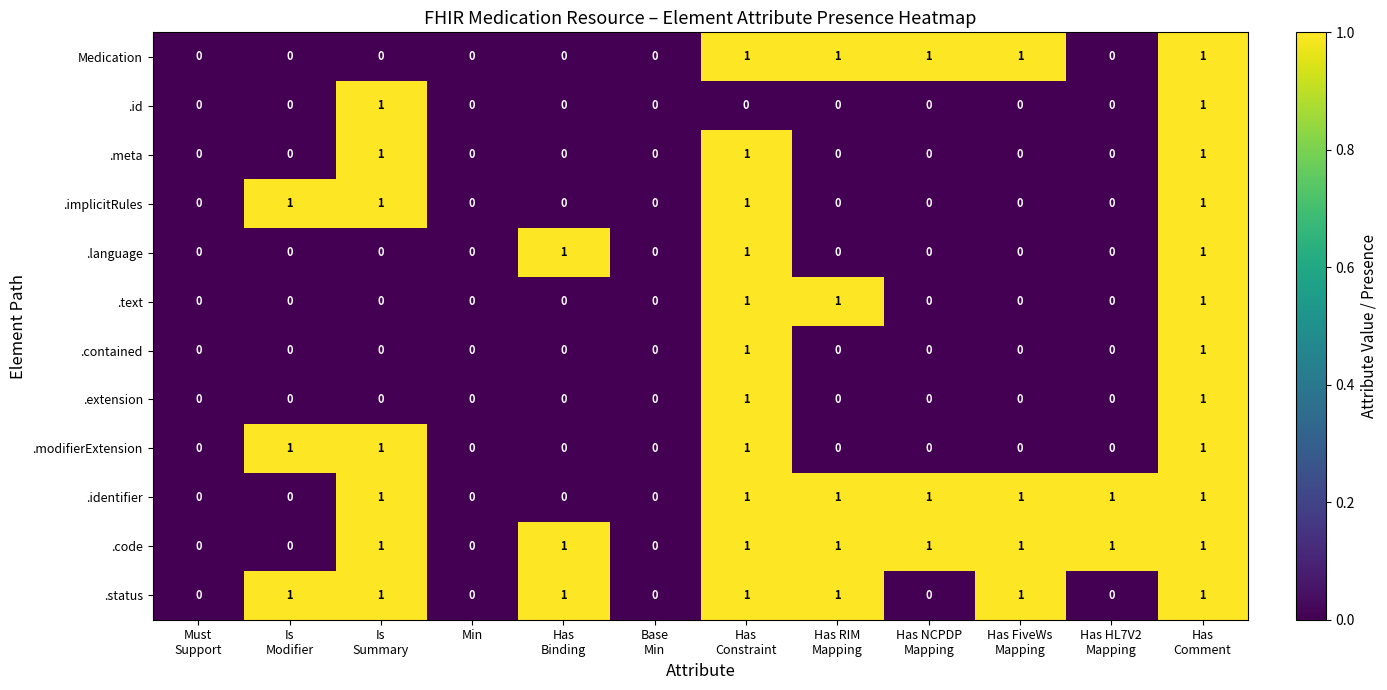

Which series has the largest total across all categories?

.code